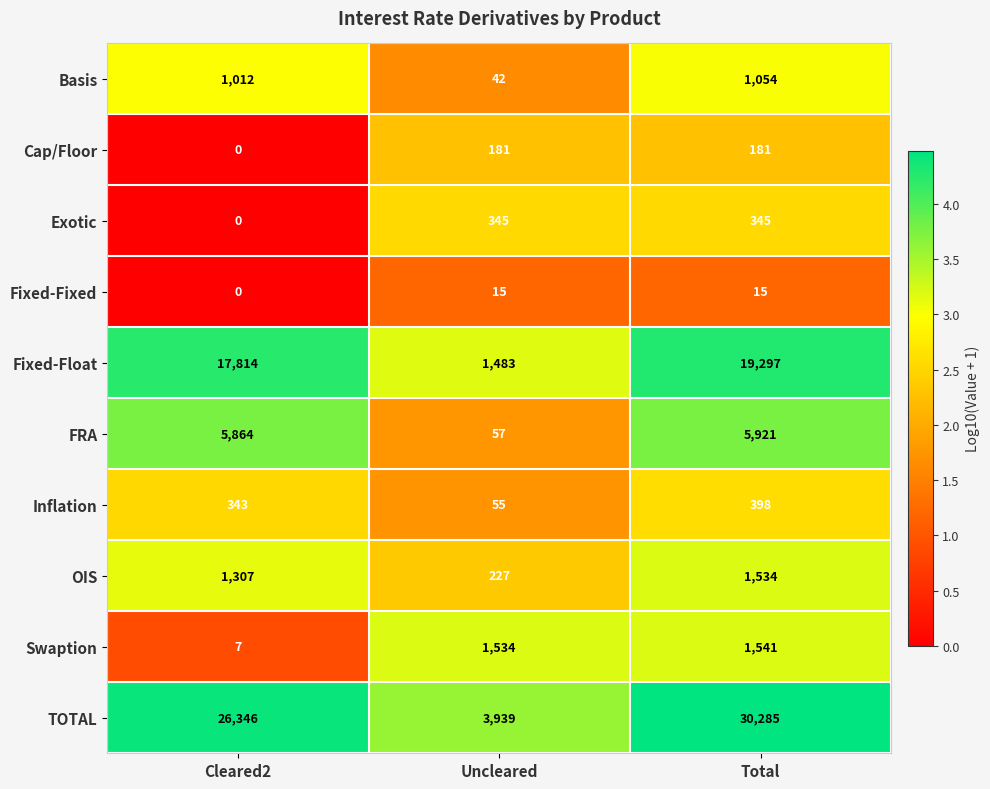

At which category is the sum across all series the highest?

Total